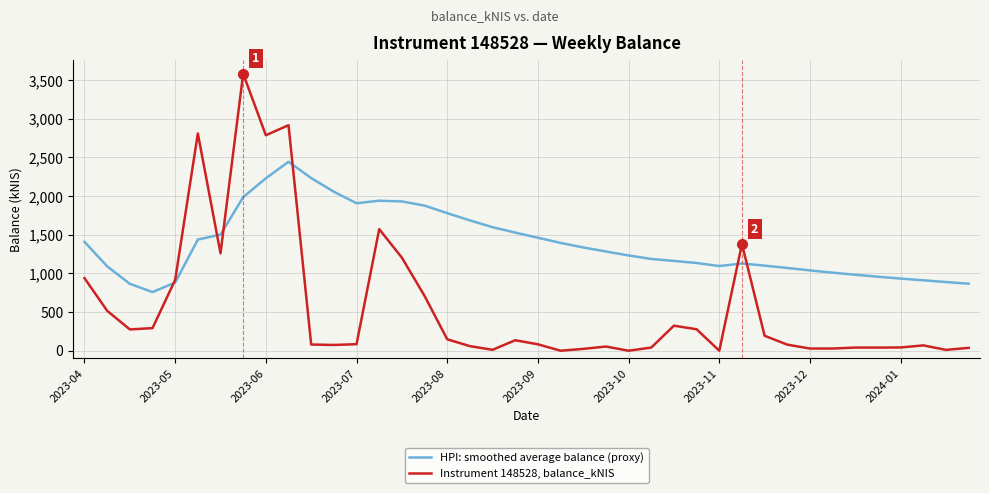

What is the greatest value displayed?

3583.6